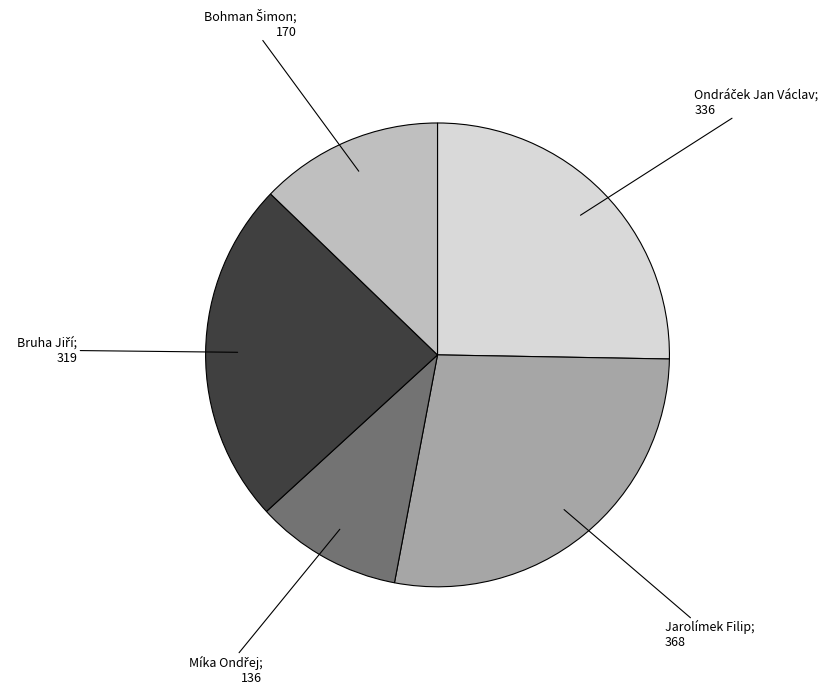

Is there a majority slice in this chart?

No